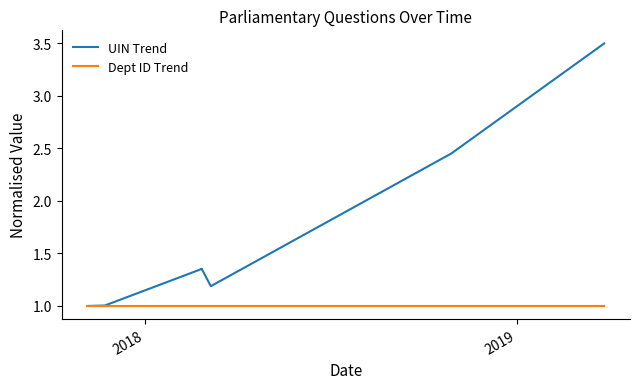

What is the label of the 2nd point from the left?

2018